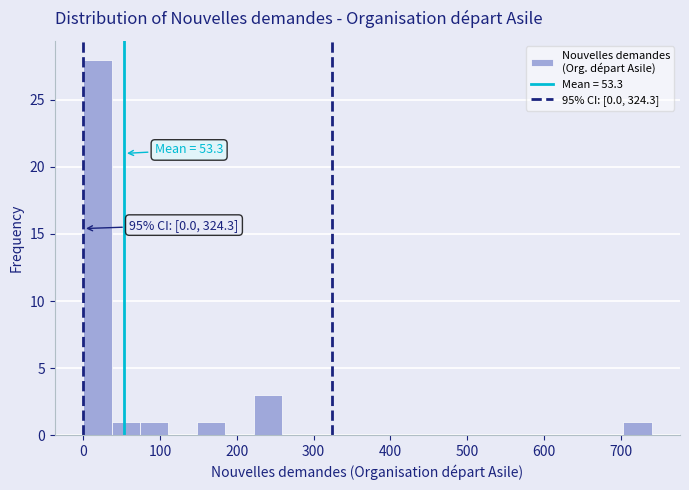

Around what value on the x-axis is the tallest bar? Give the approximate position of its centre, as read against the axis.

20